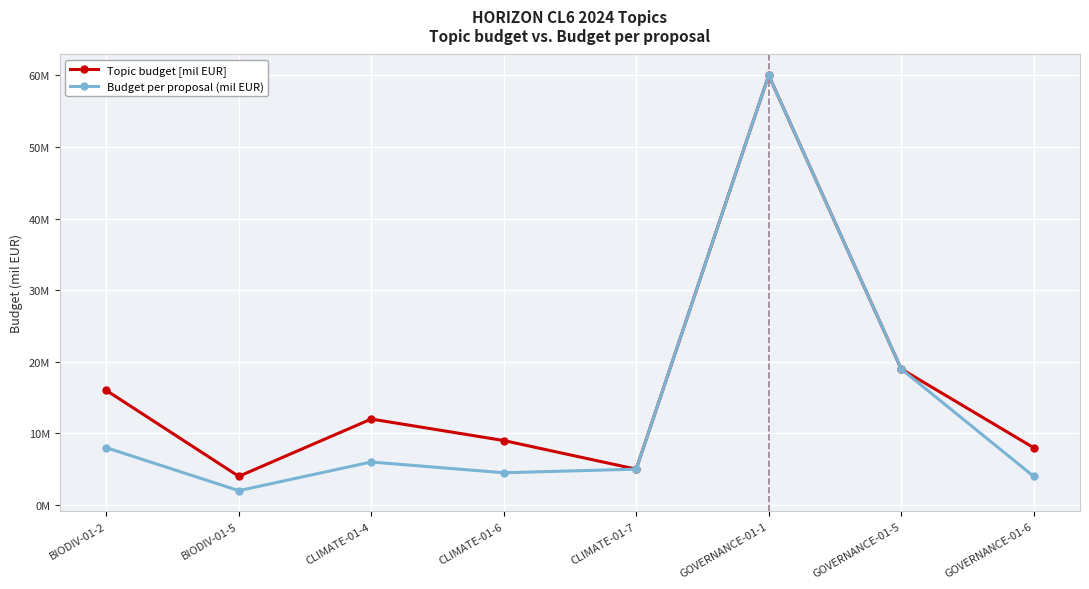

What is the label of the 8th point from the left?

GOVERNANCE-01-6